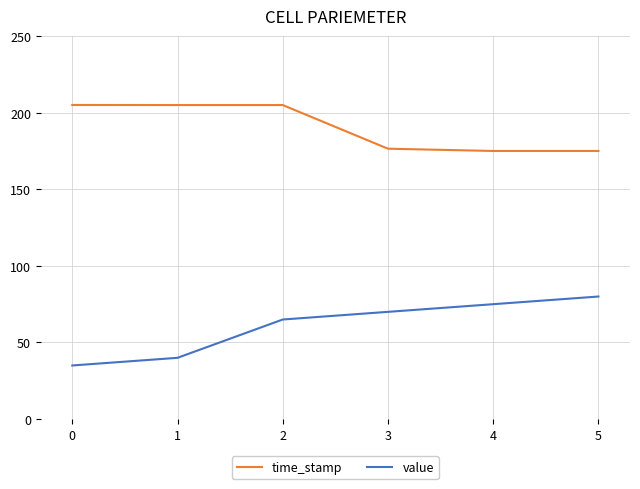

Does the chart display data point markers on the line(s)?

No